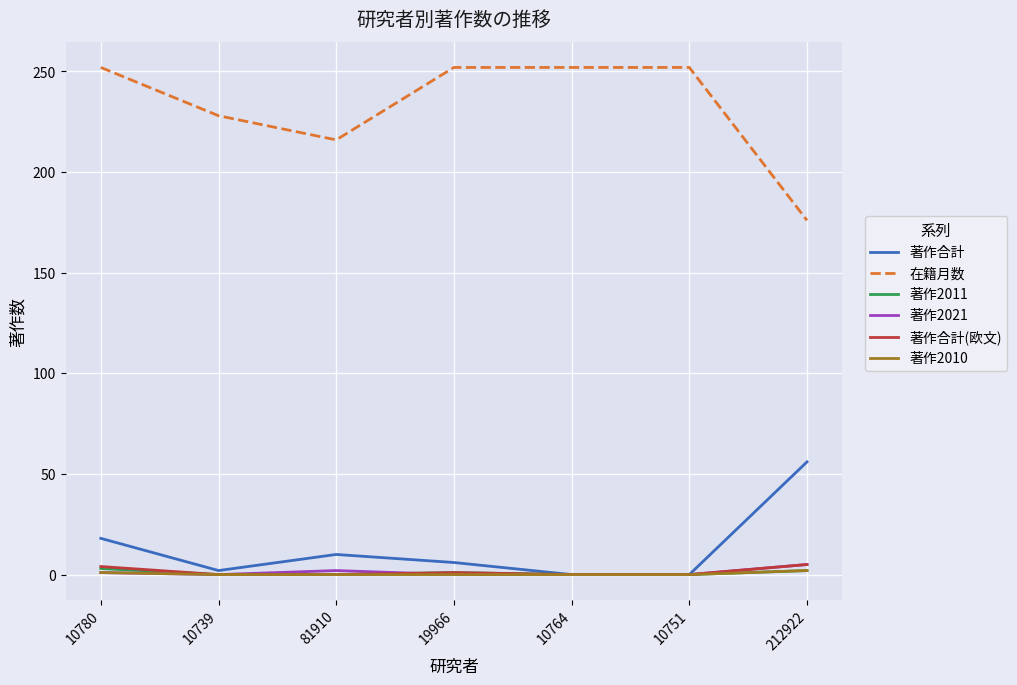

Which series has the widest spread of values?

在籍月数